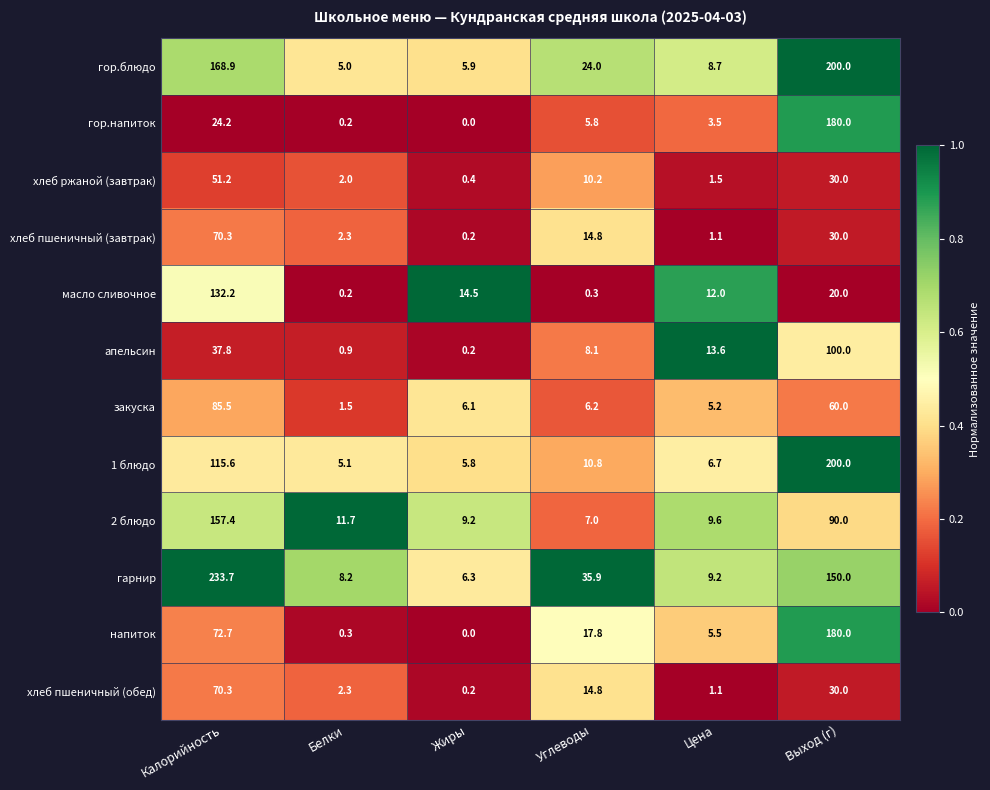

List the labels in order of хлеб ржаной (завтрак) value, smallest first.

Жиры, Цена, Белки, Углеводы, Выход (г), Калорийность